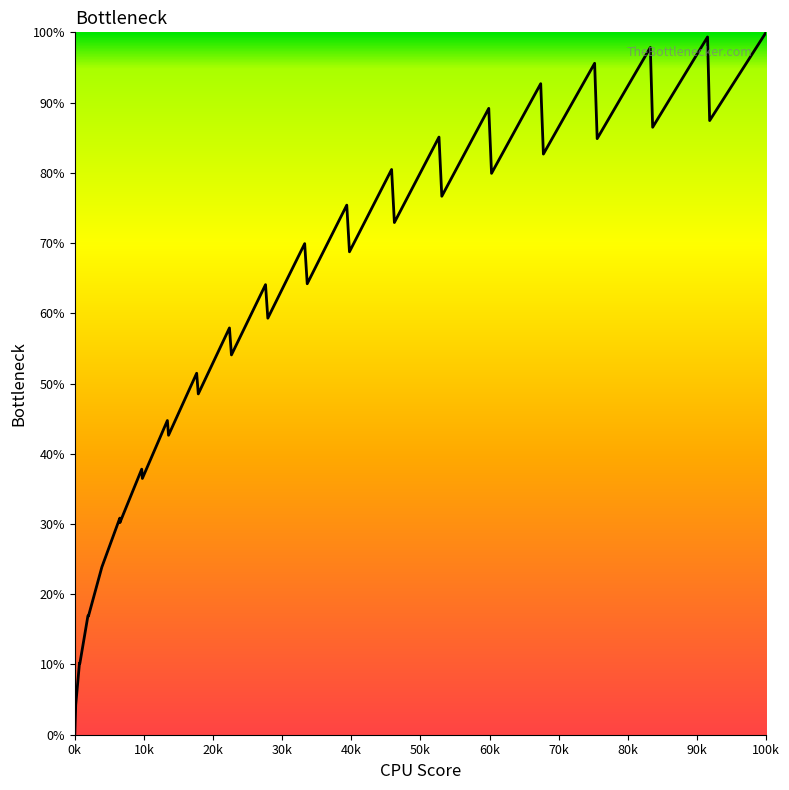

What is the greatest value displayed?

100.0